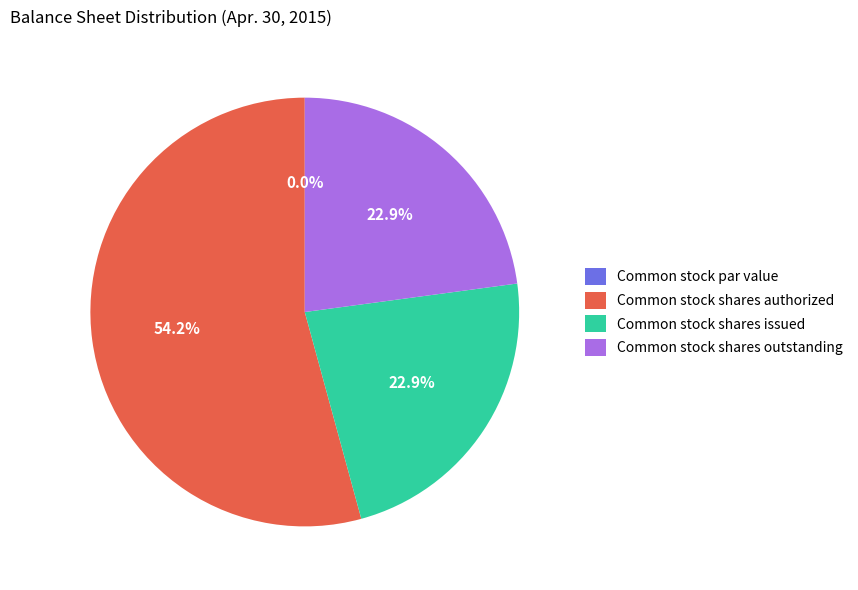

Is it true that Common stock shares issued is 23% of the pie?

True